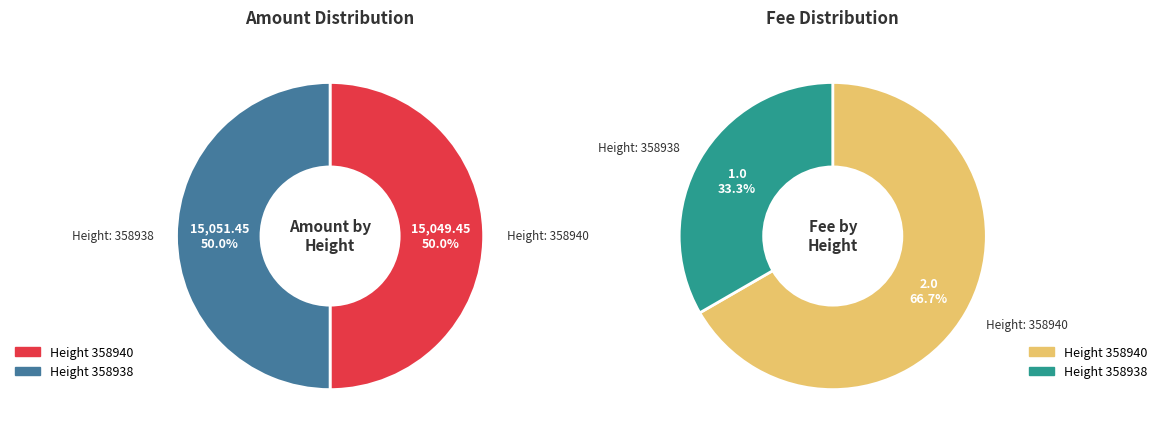

What percentage do 358938 and 358940 together represent?

100.0%